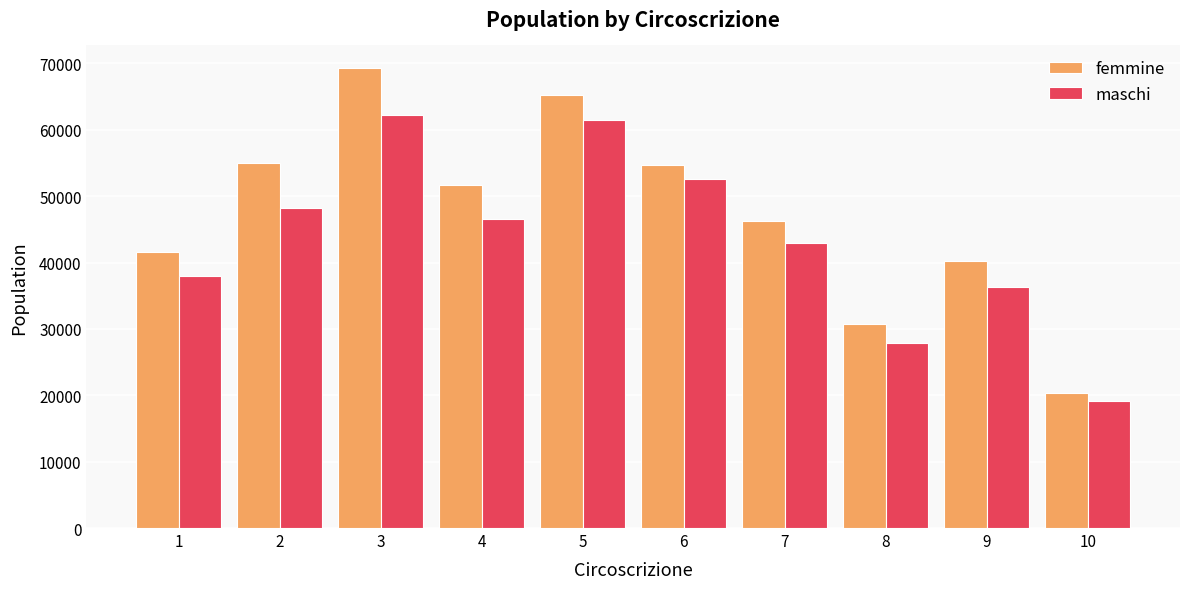

What is the maximum value for femmine?

69256